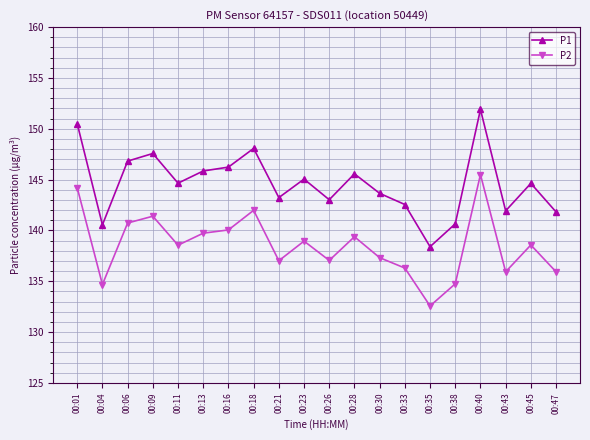

What is the difference between the maximum and minimum values in the P1 series?

13.5